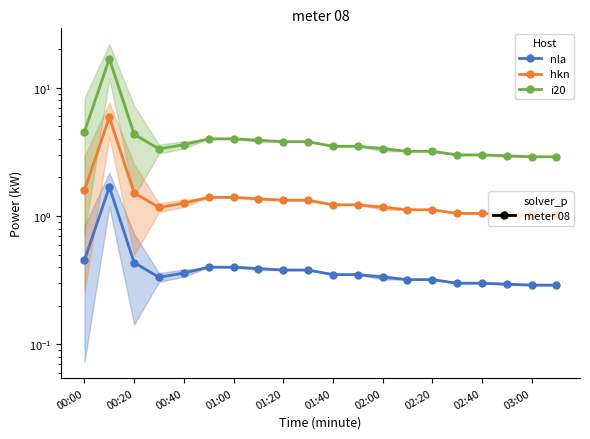

True or false: i20 and hkn intersect in this chart.

False